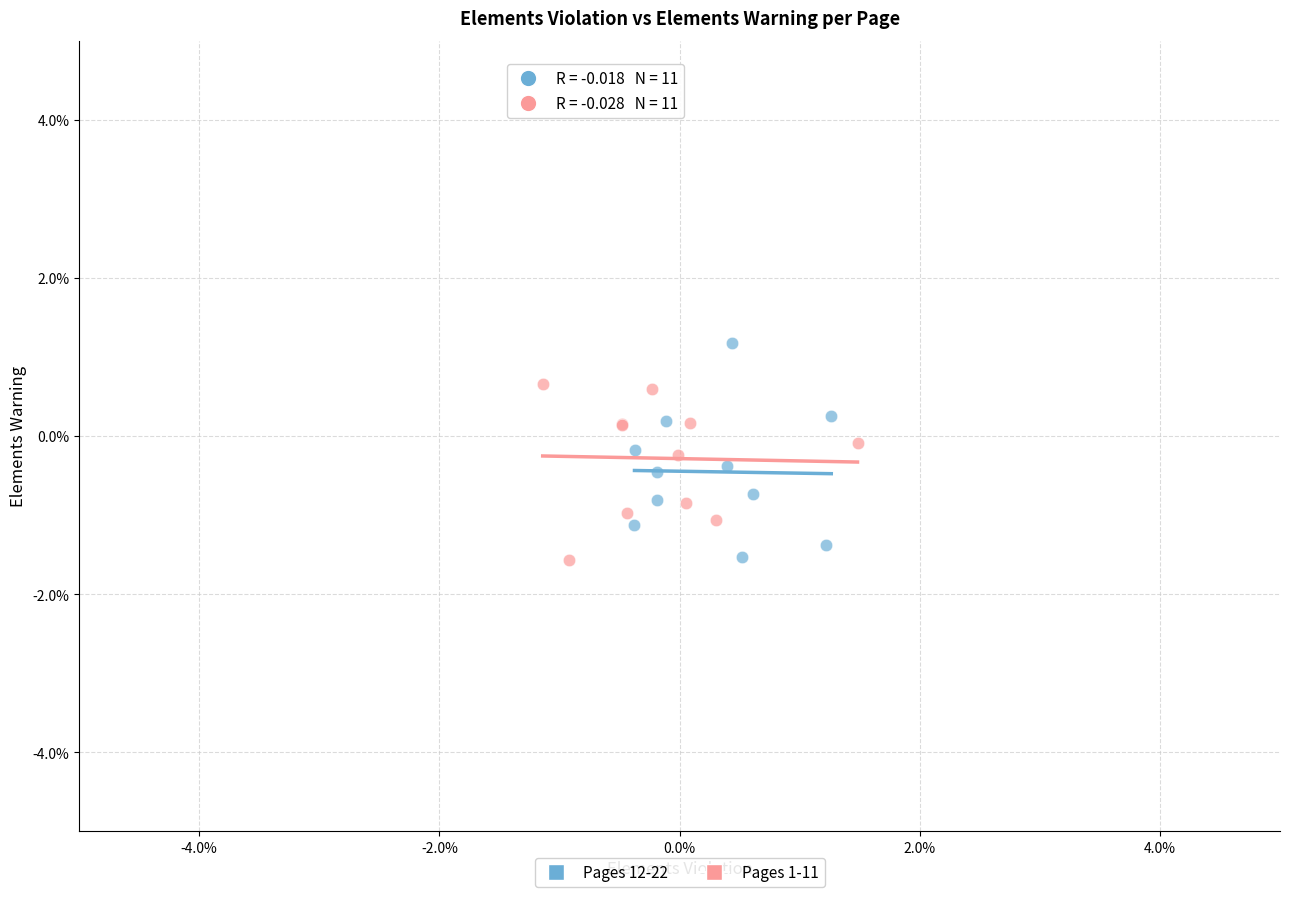

What are all the series names shown in the legend?

Pages 12-22, Pages 1-11